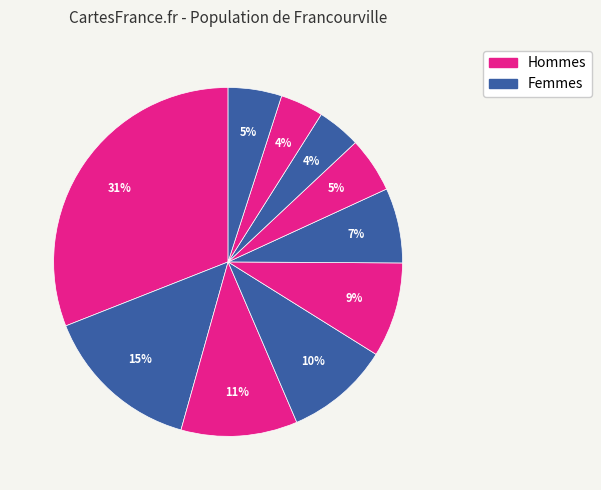

Is there a majority slice in this chart?

No